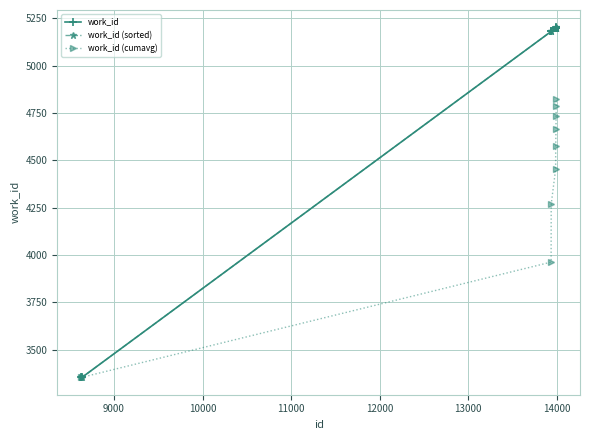

What is the average value of the work_id series?

4827